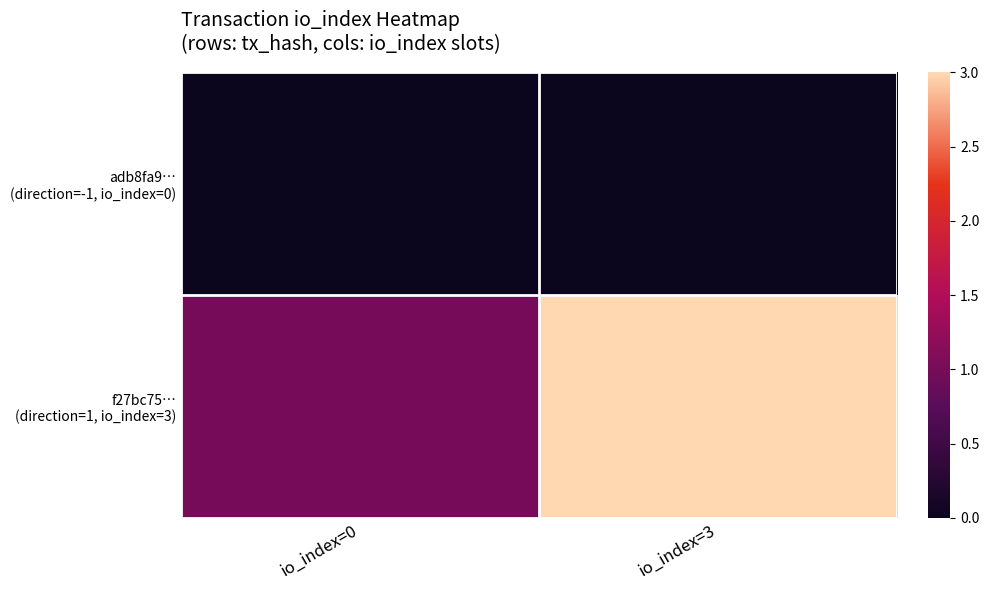

Which series has the largest total across all categories?

f27bc75… (direction=1, io_index=3)